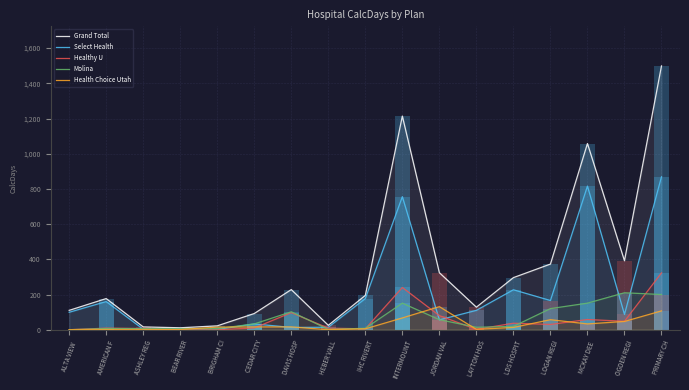

What is the value of the Health Choice Utah bar at the 16th from the left?

47